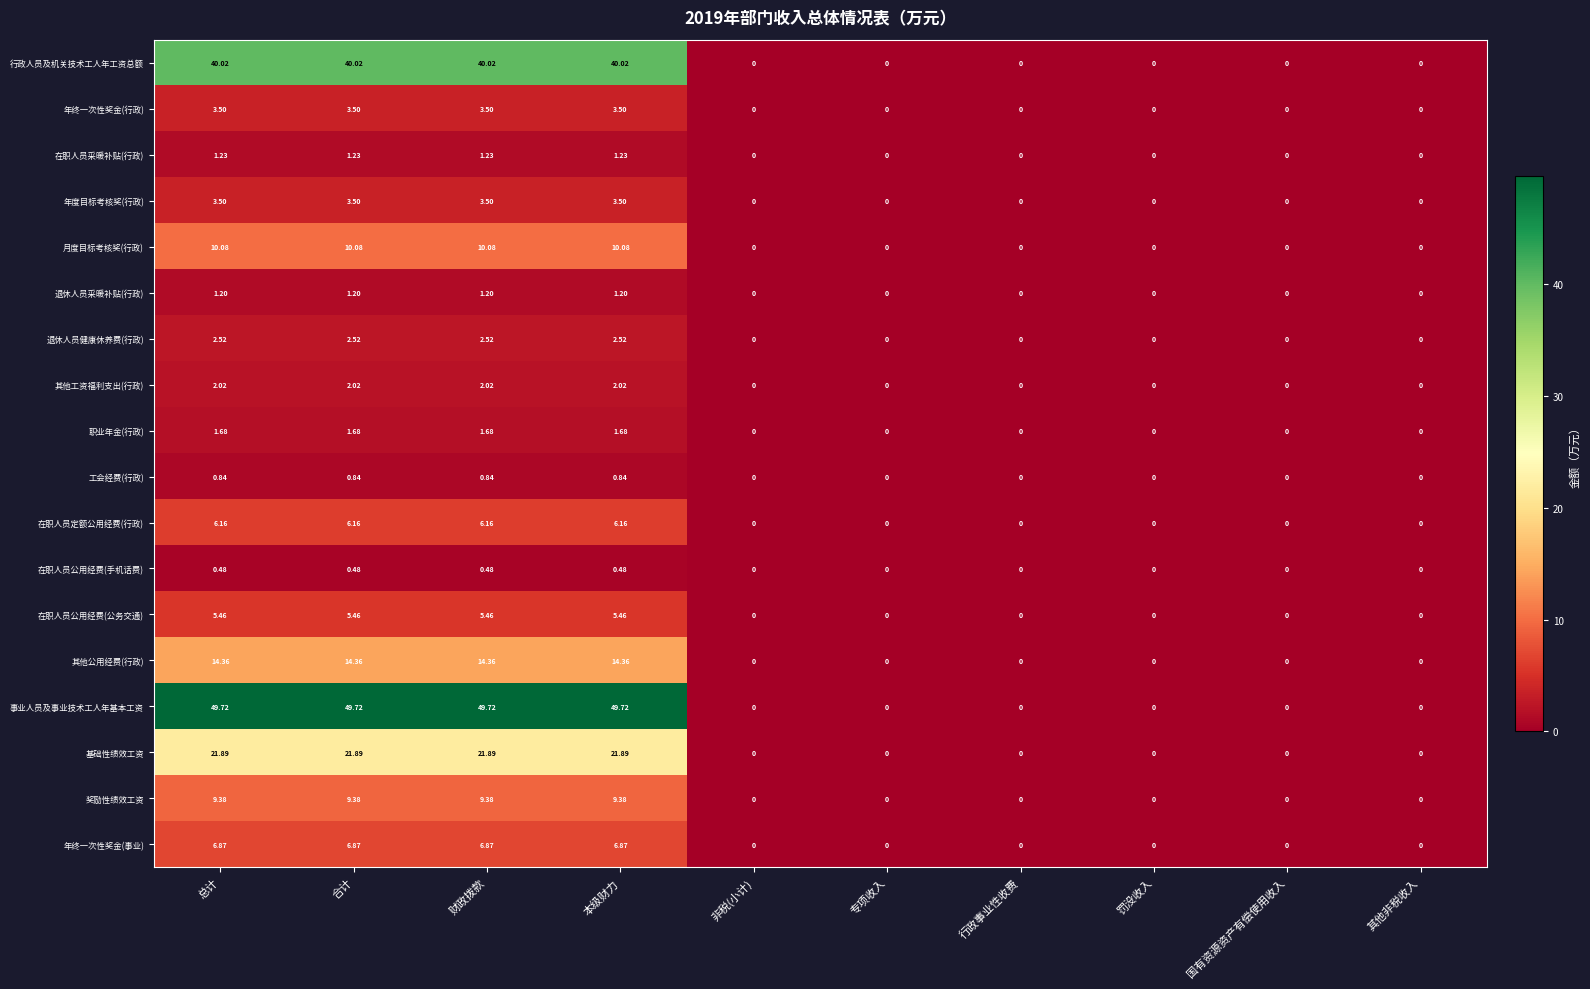

Which series has the largest total across all categories?

事业人员及事业技术工人年基本工资